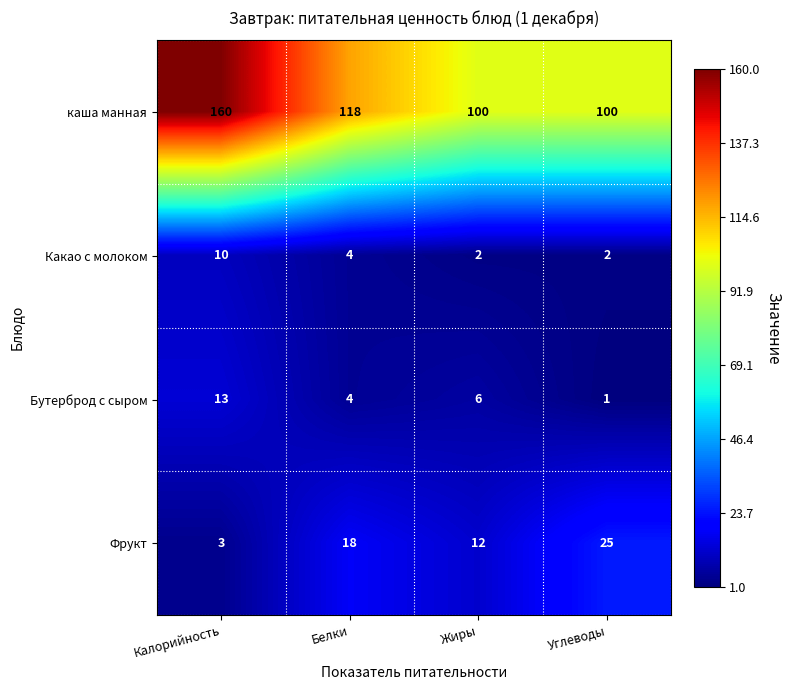

Reading right to left, what are all the values shown in this chart?

каша манная: 100	100	118	160
Какао с молоком: 2	2	4	10
Бутерброд с сыром: 1	6	4	13
Фрукт: 25	12	18	3